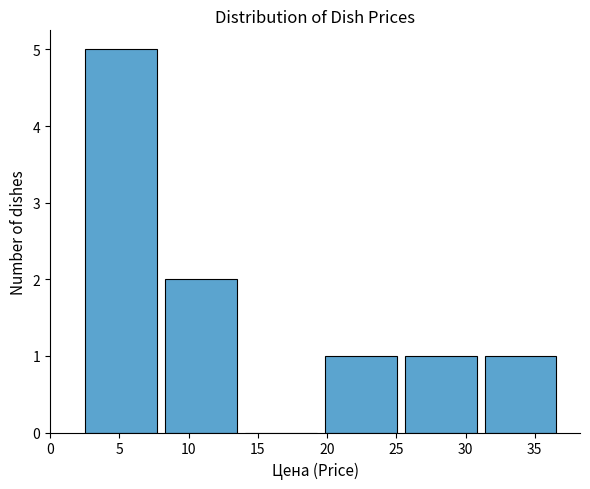

Reading left to right, list every bar in this chart as the range it spans on the x-axis followed by its height. Neither the bar edges nor the heights are printed on the chart, so give them approximately, as read against the axes.

2.5 to 8.5: 5
8.5 to 14.0: 2
14.0 to 20.0: 0
20.0 to 25.5: 1
25.5 to 31.5: 1
31.5 to 37.0: 1